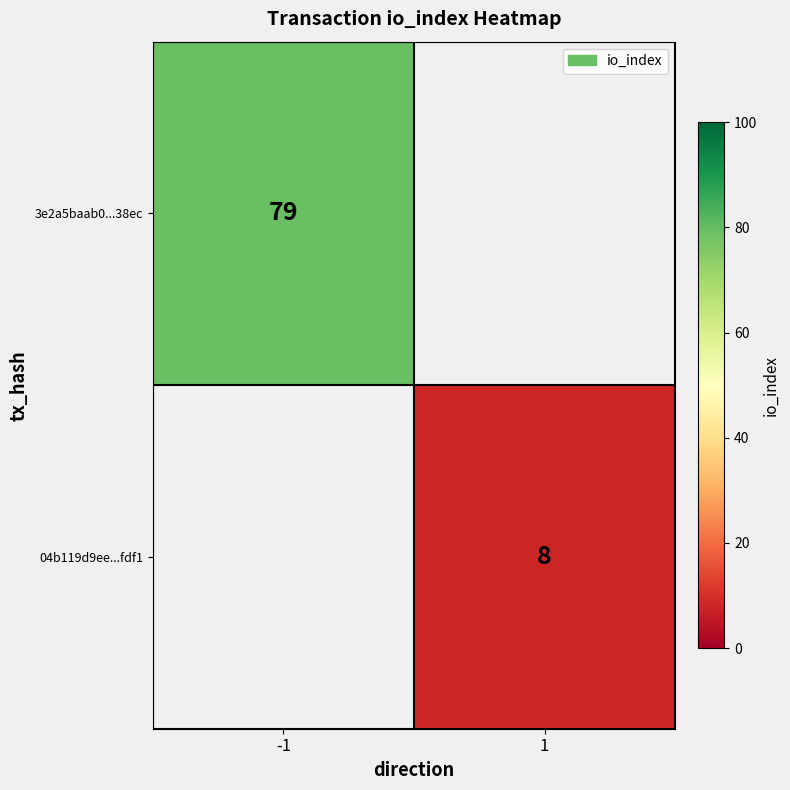

The 3e2a5baab0...38ec series shows 79 at -1. True or false?

True